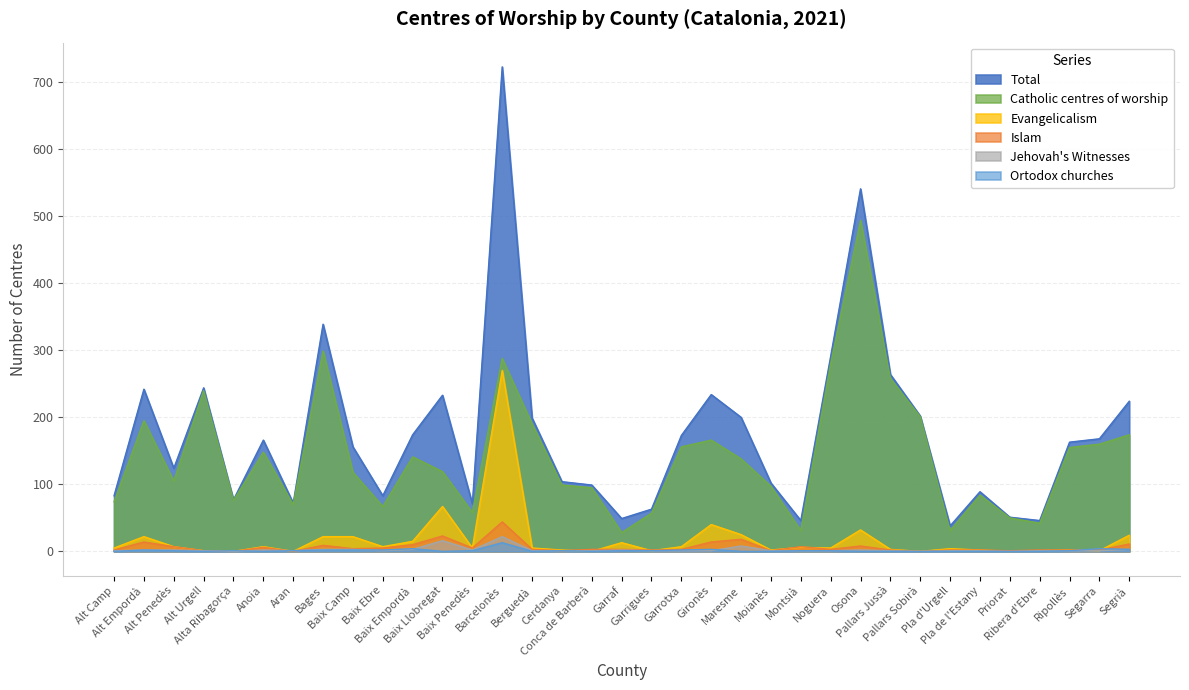

Which series changed the most between Anoia and Pallars Sobirà?

Catholic centres of worship